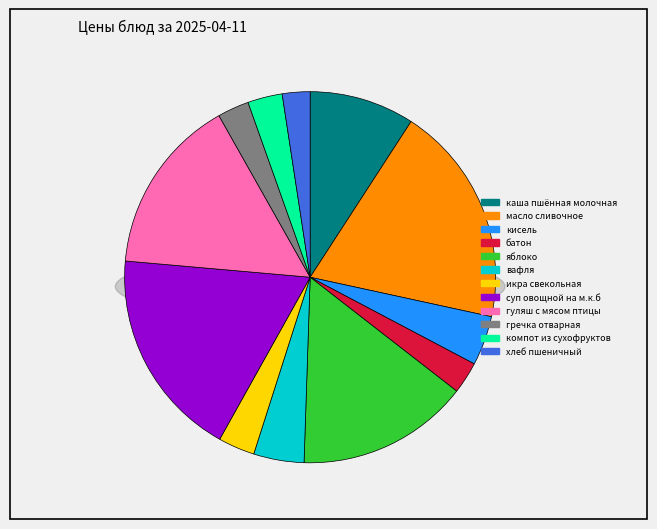

Which has a higher value, икра свекольная or вафля?

вафля